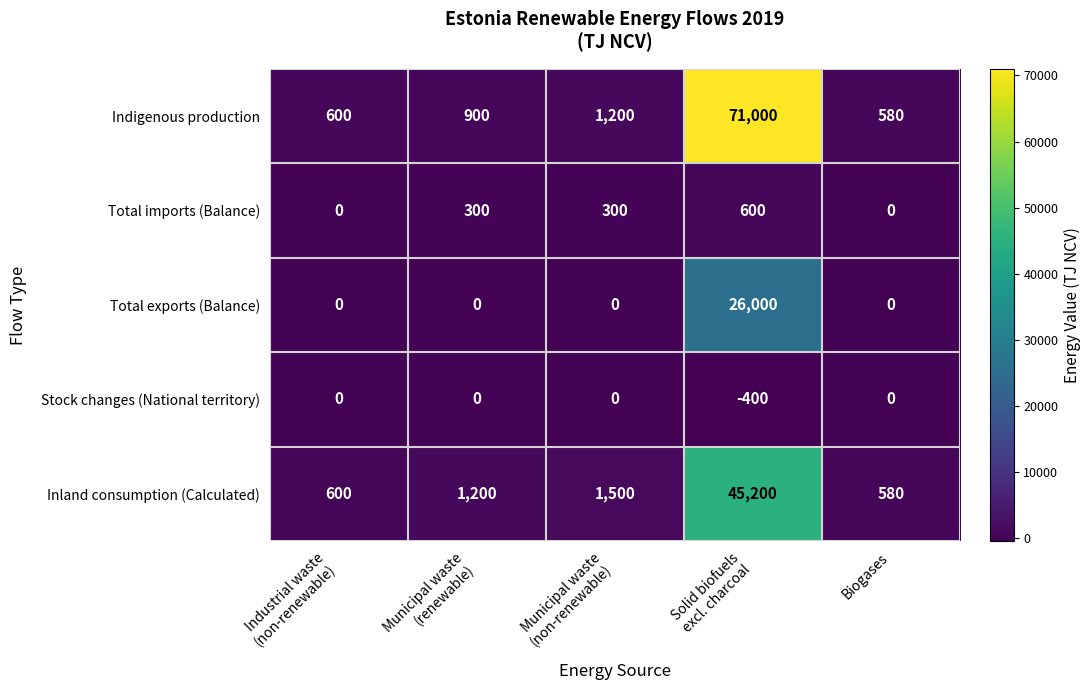

Reading right to left, what are all the values shown in this chart?

Indigenous production: 580	71000	1200	900	600
Total imports (Balance): 0	600	300	300	0
Total exports (Balance): 0	26000	0	0	0
Stock changes (National territory): 0	-400	0	0	0
Inland consumption (Calculated): 580	45200	1500	1200	600